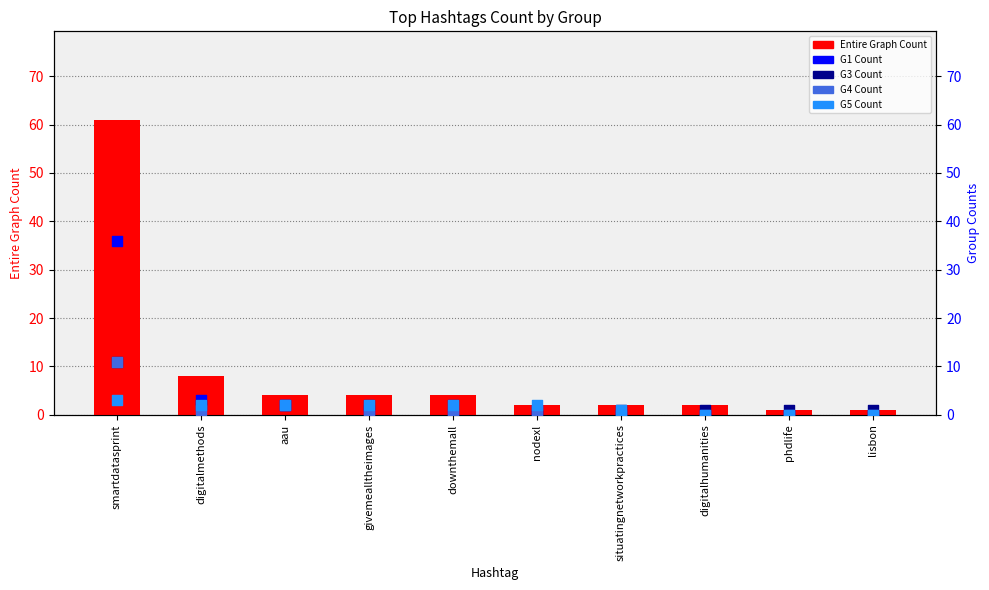

Is the value of G4 Count at phdlife greater than the value of G3 Count at digitalhumanities?

No